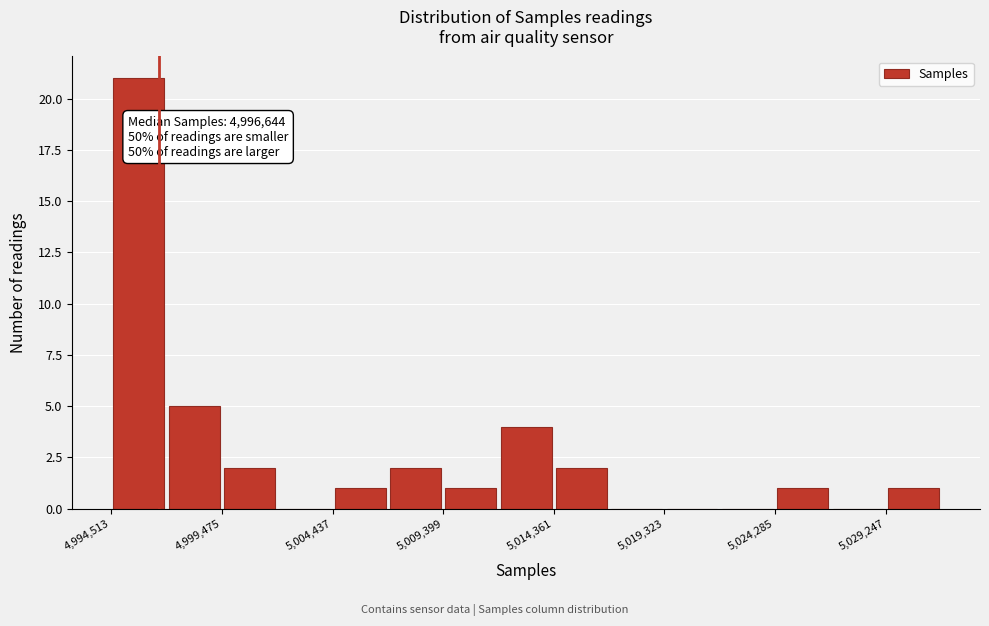

Over which range of the x-axis is the bar tallest?

4994500 to 4997000